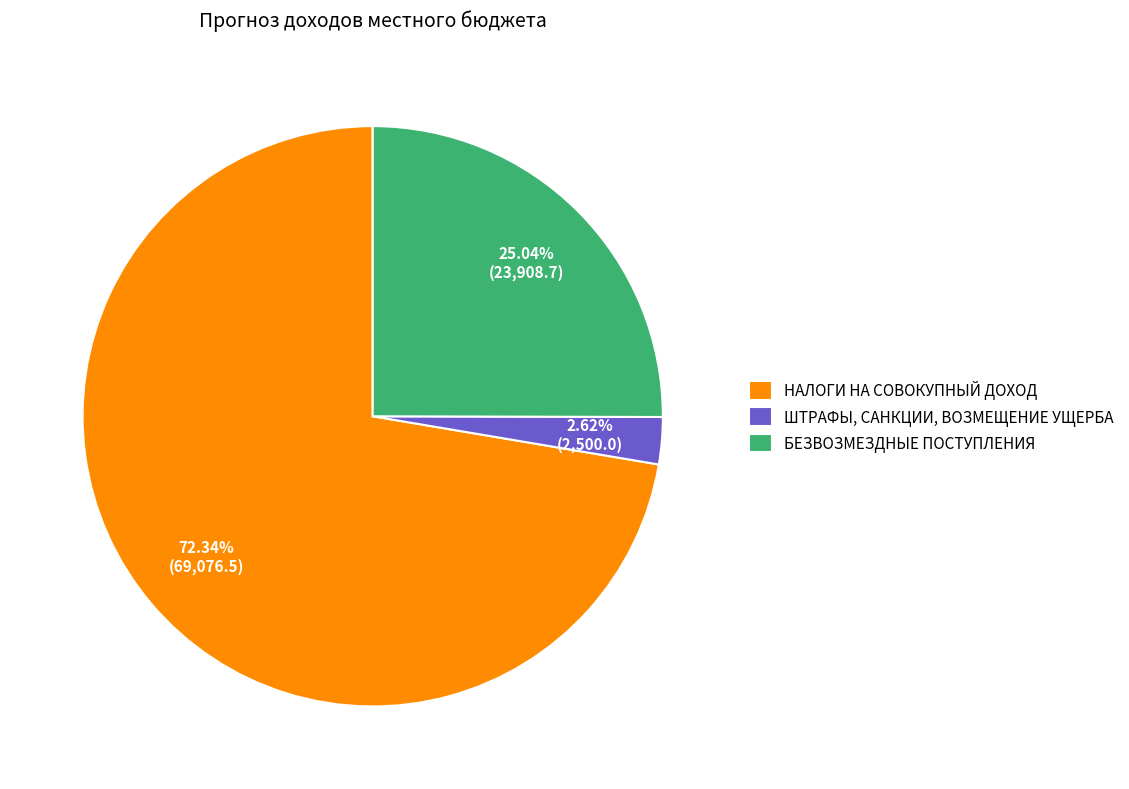

To the nearest percent, what is the difference between the largest and smallest slice percentages?

70%